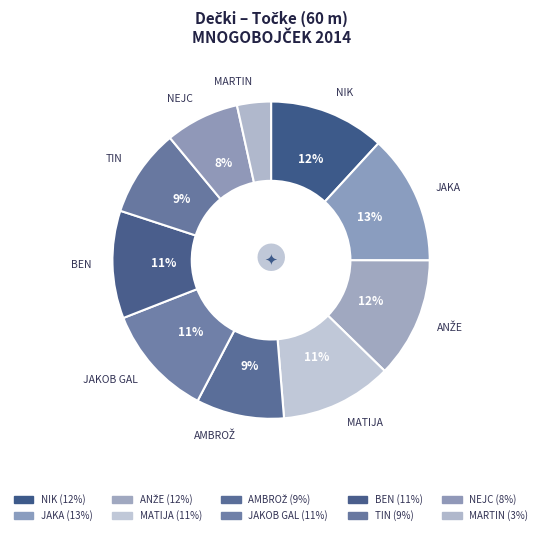

What is the largest slice in the pie chart?

JAKA